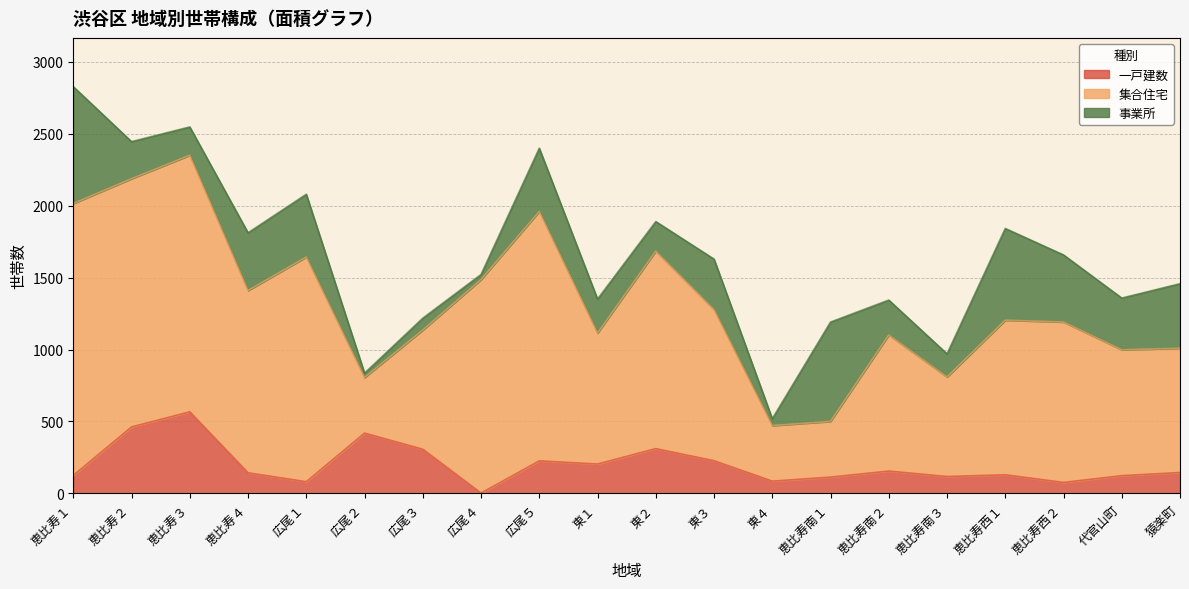

True or false: 集合住宅 has more than 2 interior local peaks.

True